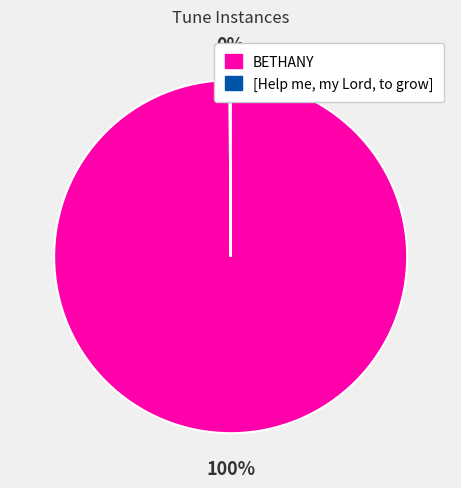

Which category accounts for the majority?

BETHANY